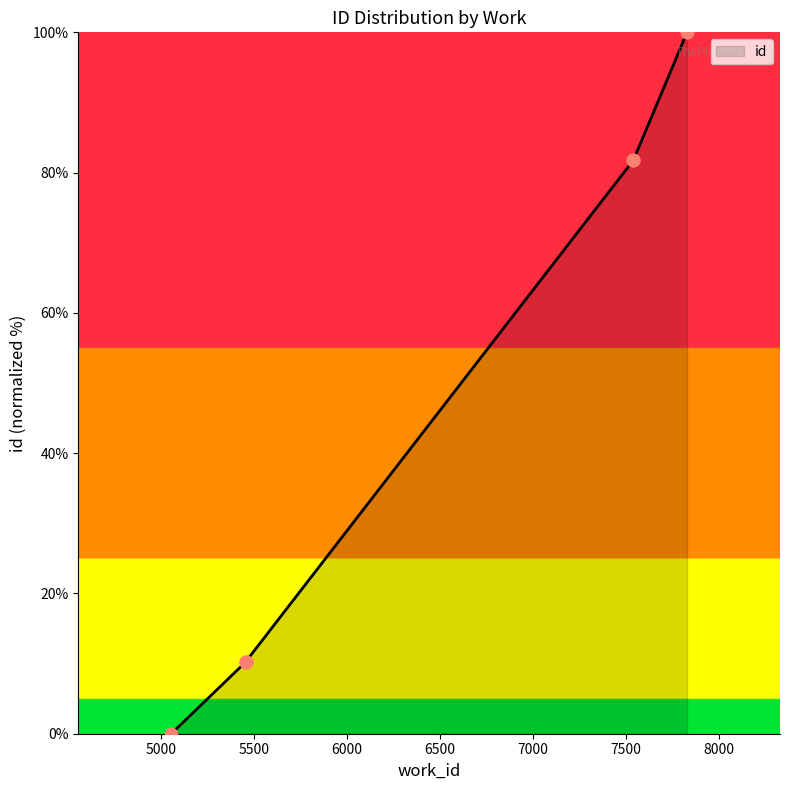

What is the change in value from 7542 to 7830?

+18.2